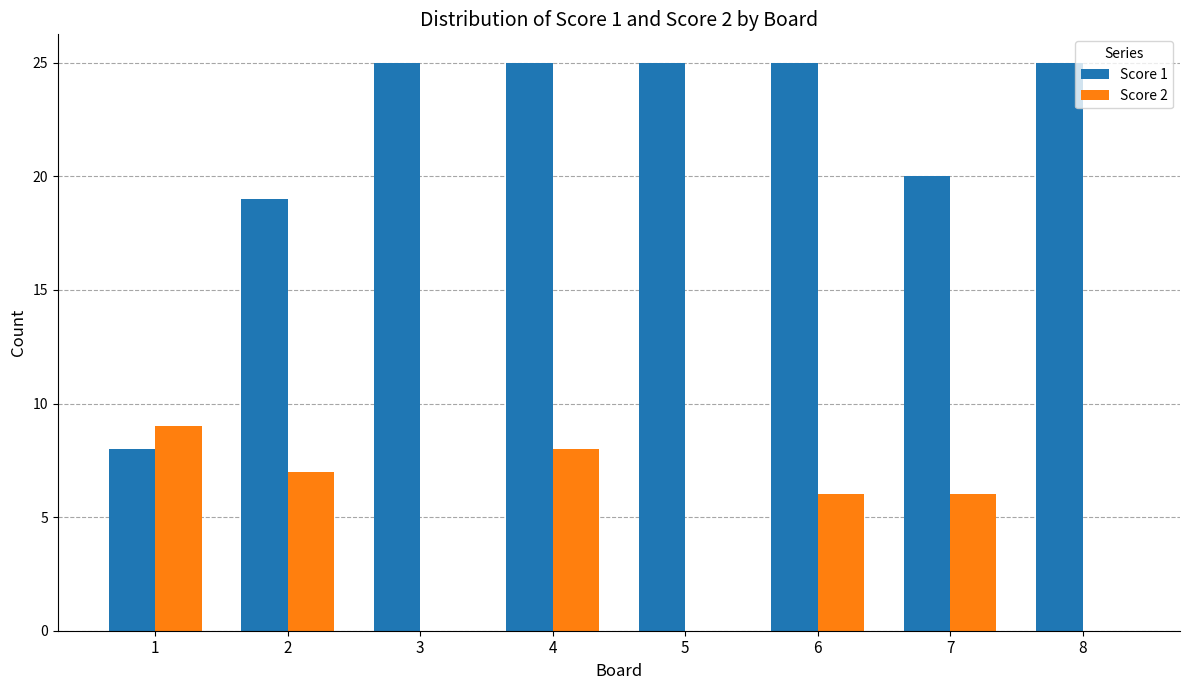

Is it true that Score 2 equals 7 at 2?

True